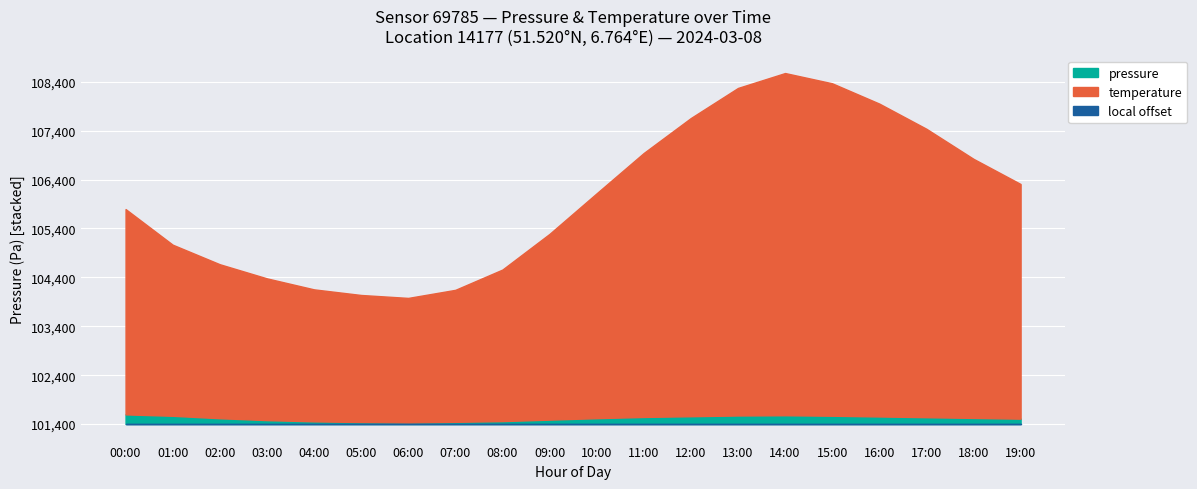

How many values in the pressure series are below 101525?

10